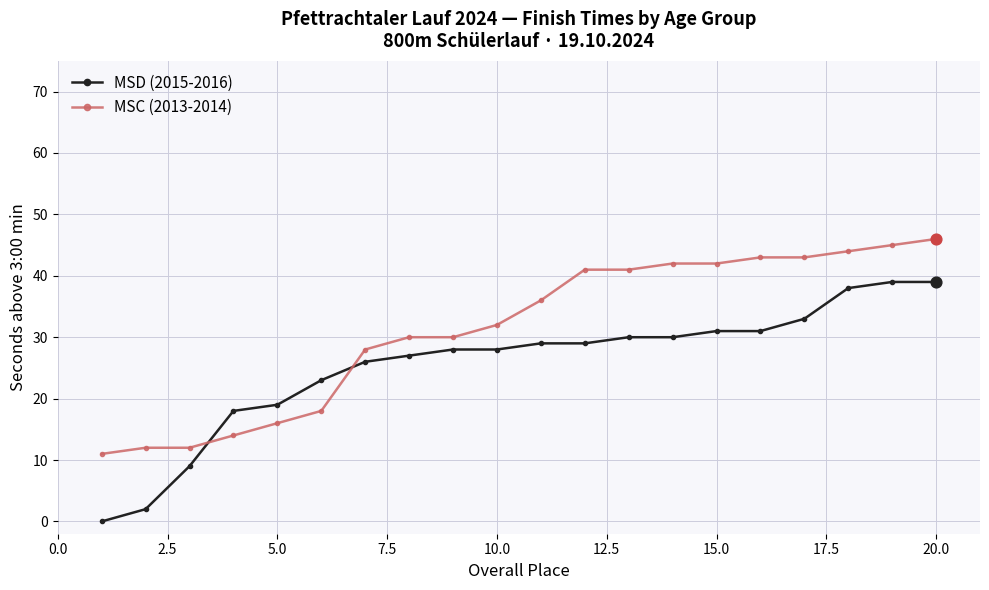

Which series has the largest total across all categories?

MSC (2013-2014)